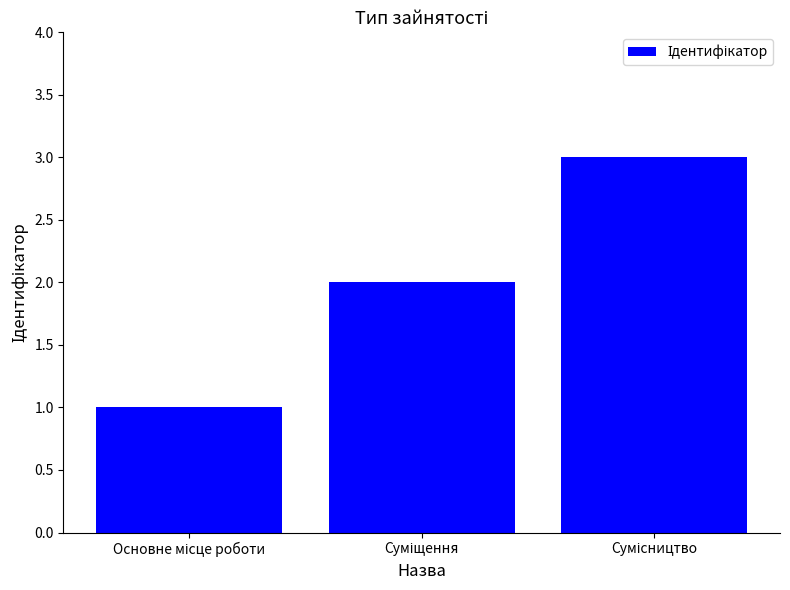

What is the greatest value displayed?

3